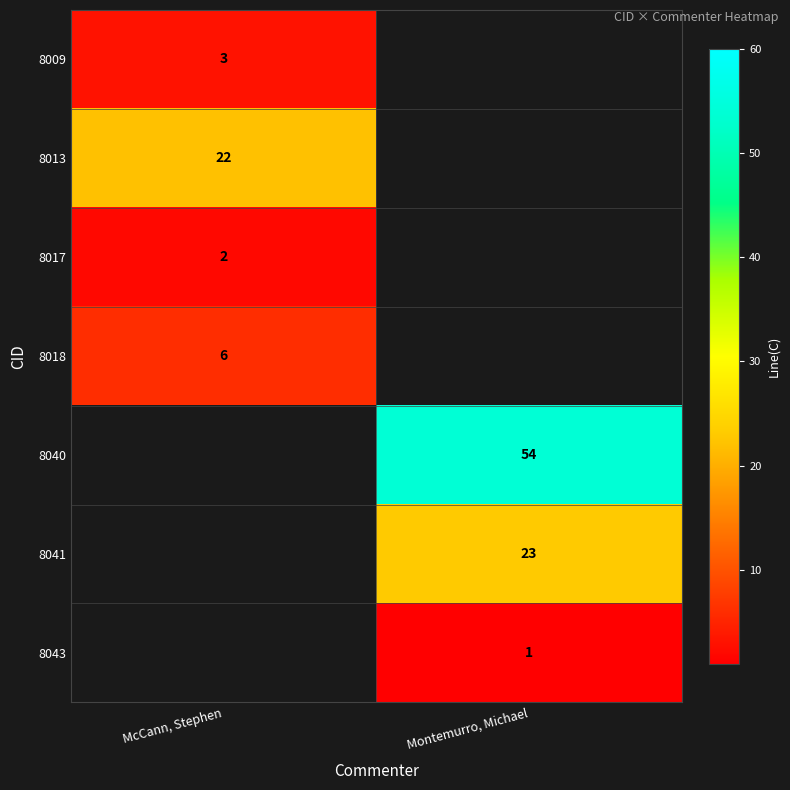

True or false: 8009 has a value of 3 at McCann, Stephen.

True